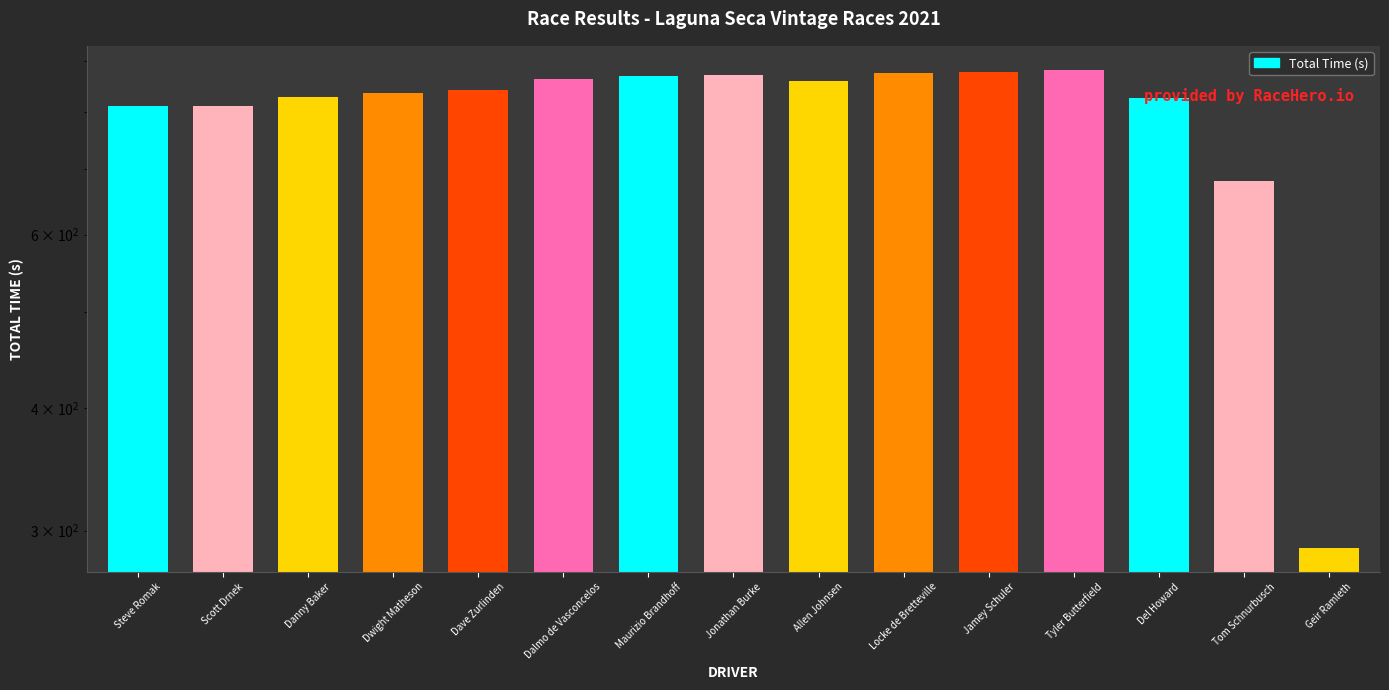

What is the difference between the maximum and minimum values?

594.1